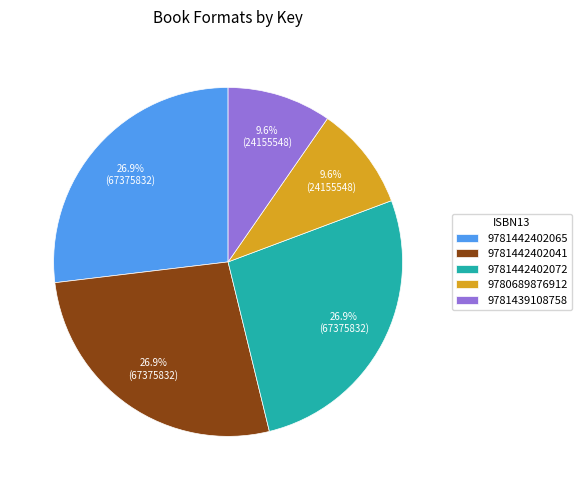

To the nearest percent, what is the combined percentage of 9780689876912 and 9781442402041?

37%